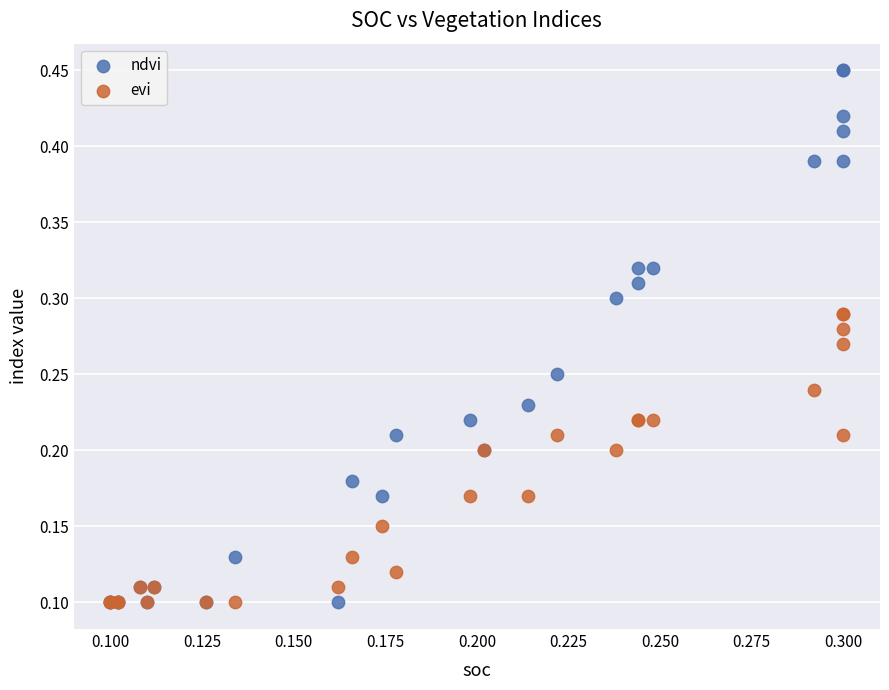

What are all the series names shown in the legend?

ndvi, evi